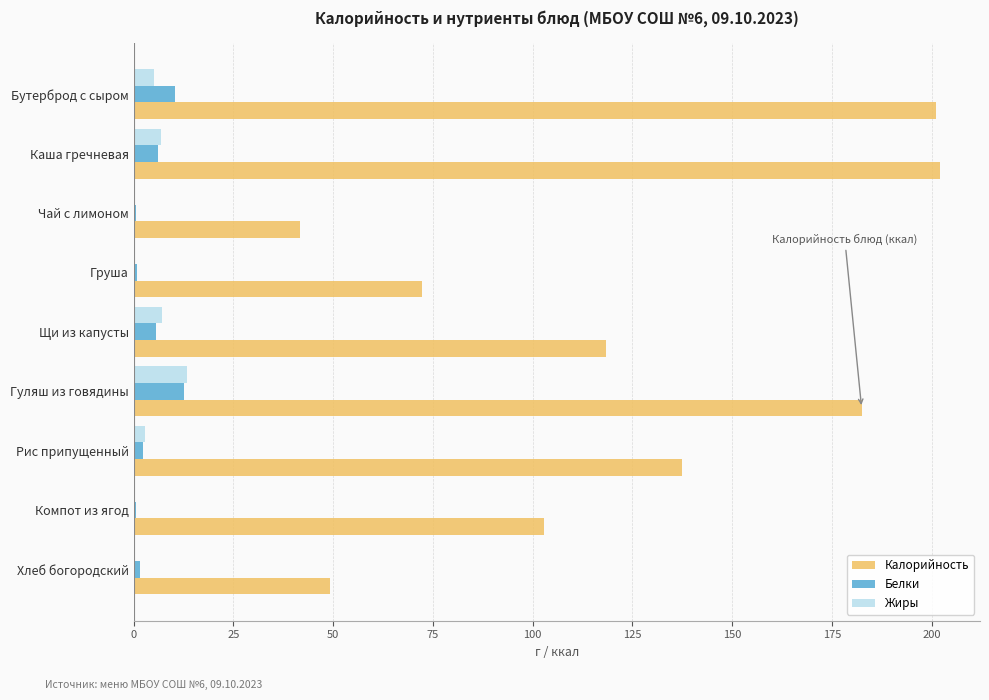

How many data points does each series have?

9